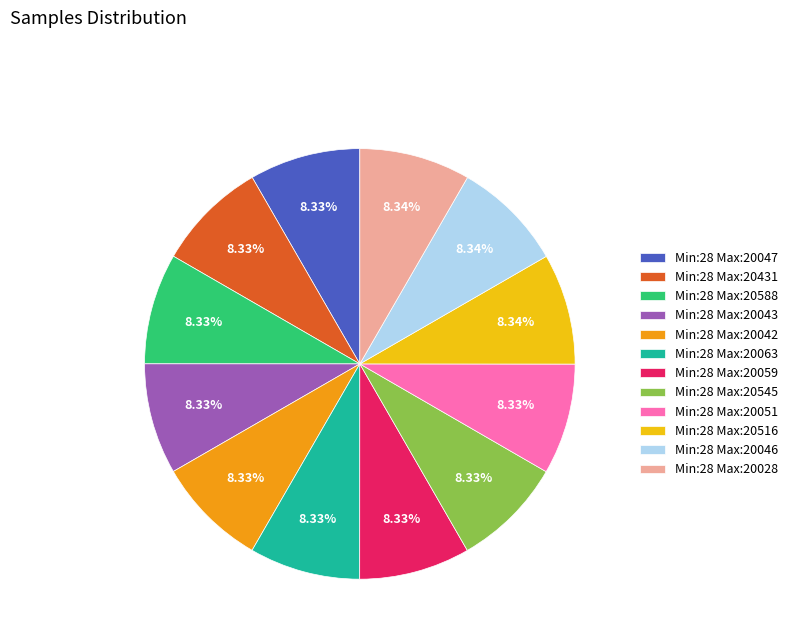

What is the ratio of the value at Min:28 Max:20051 to the value at Min:28 Max:20059?

1.0